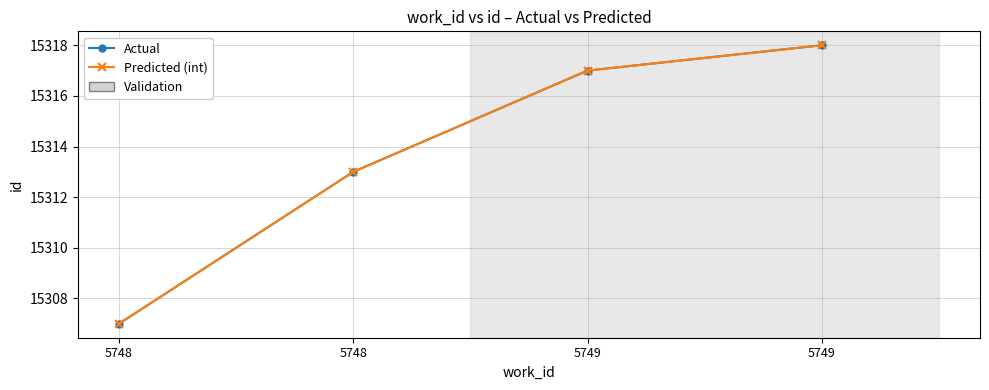

Is this an area chart (filled region under the line)?

No